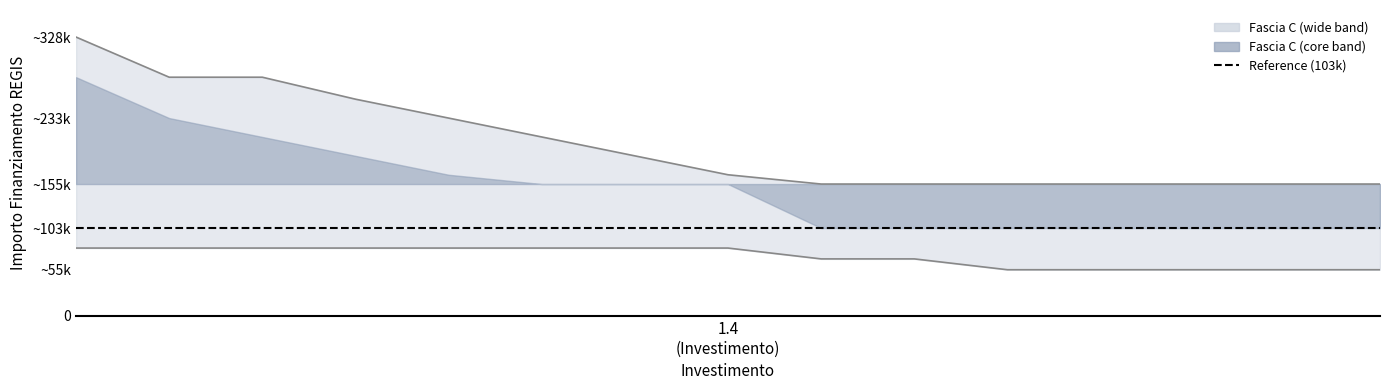

What is the difference between the second highest and second lowest values in the upper_band series?

125698